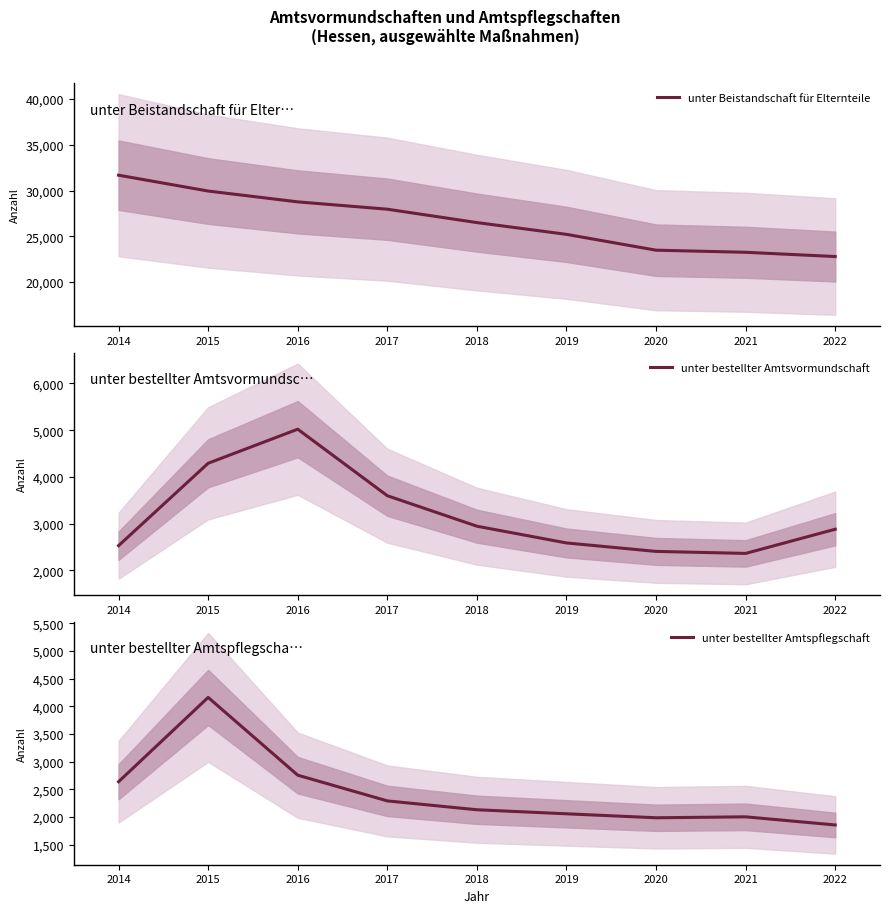

Which series has the largest range (max minus min)?

unter Beistandschaft für Elternteile